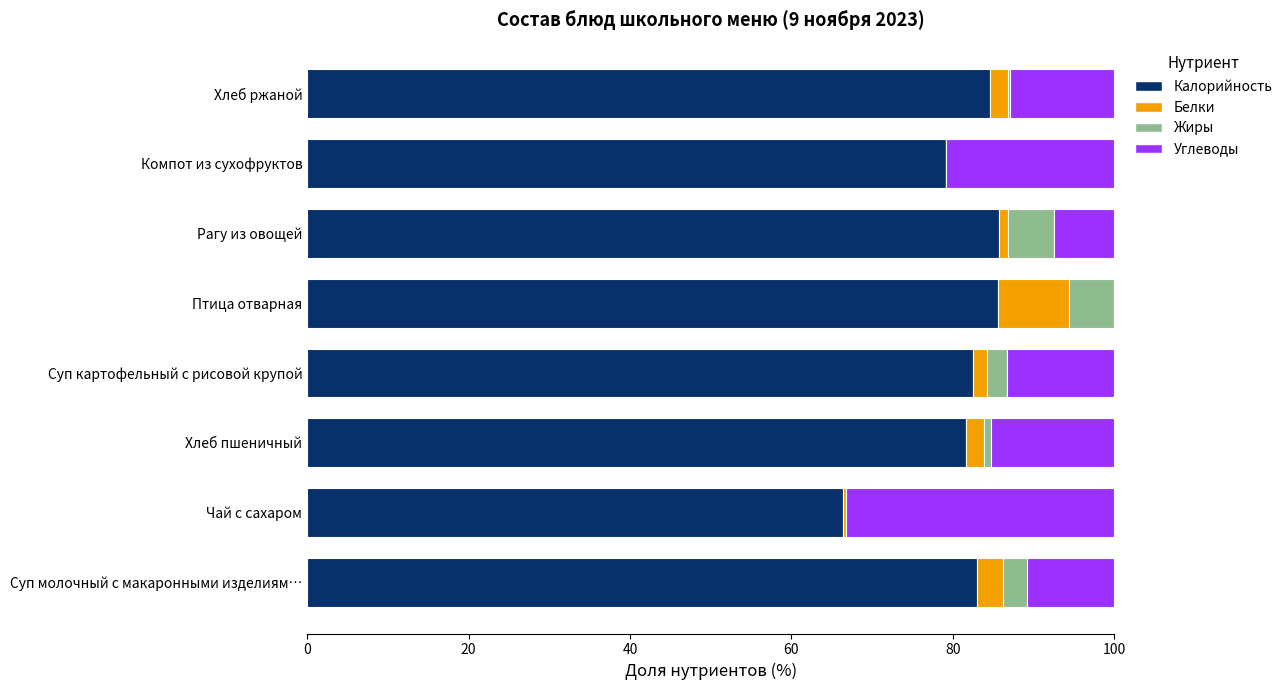

What is the sum of all Калорийность values?

648.5